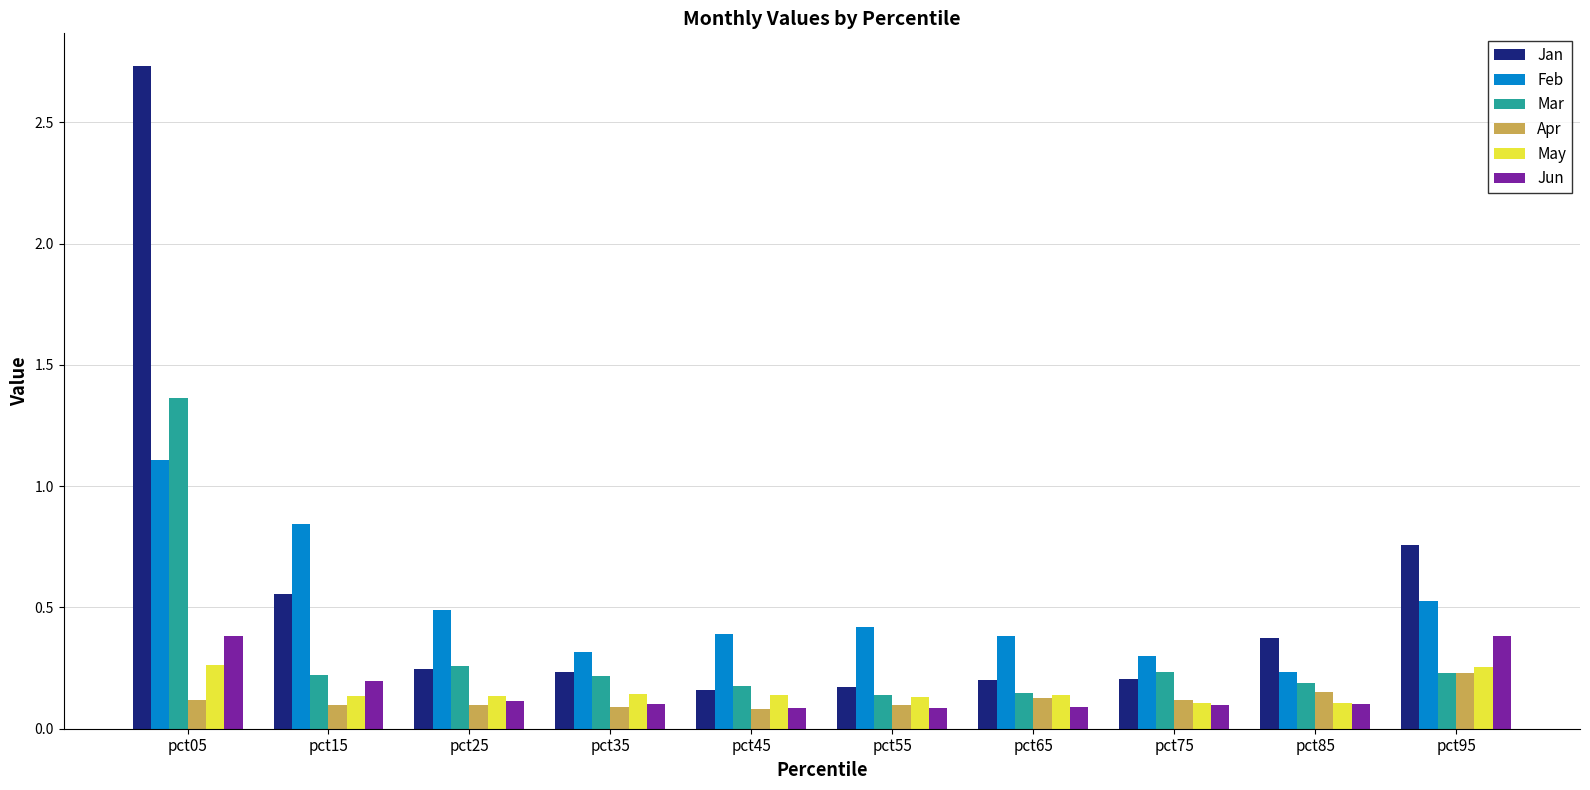

Which series has the largest range (max minus min)?

Jan